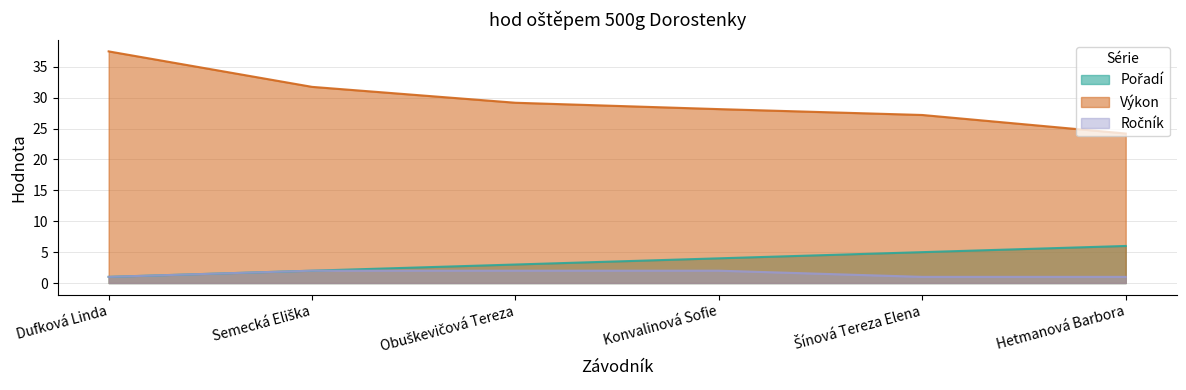

Rank the categories by Pořadí value from lowest to highest.

Dufková Linda, Semecká Eliška, Obuškevičová Tereza, Konvalinová Sofie, Šínová Tereza Elena, Hetmanová Barbora